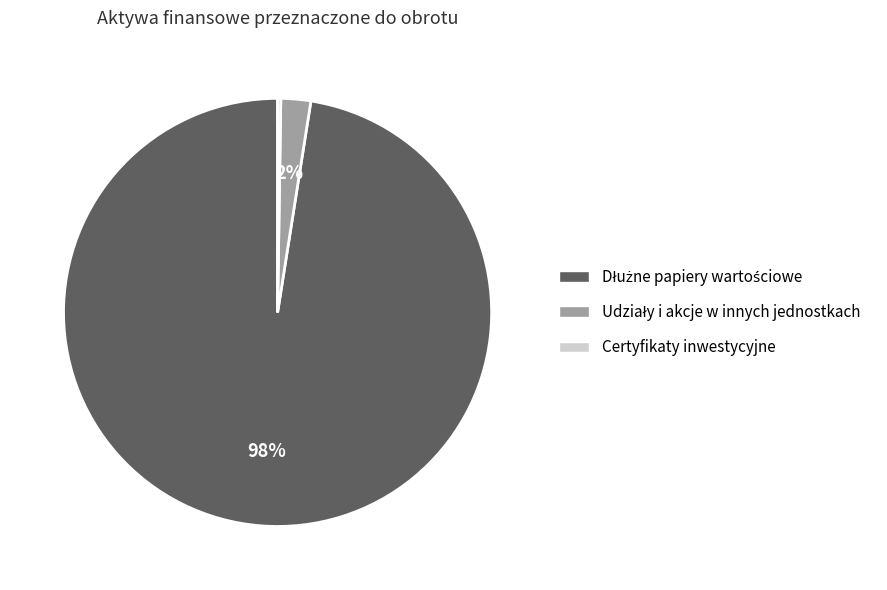

Is there a majority slice in this chart?

Yes